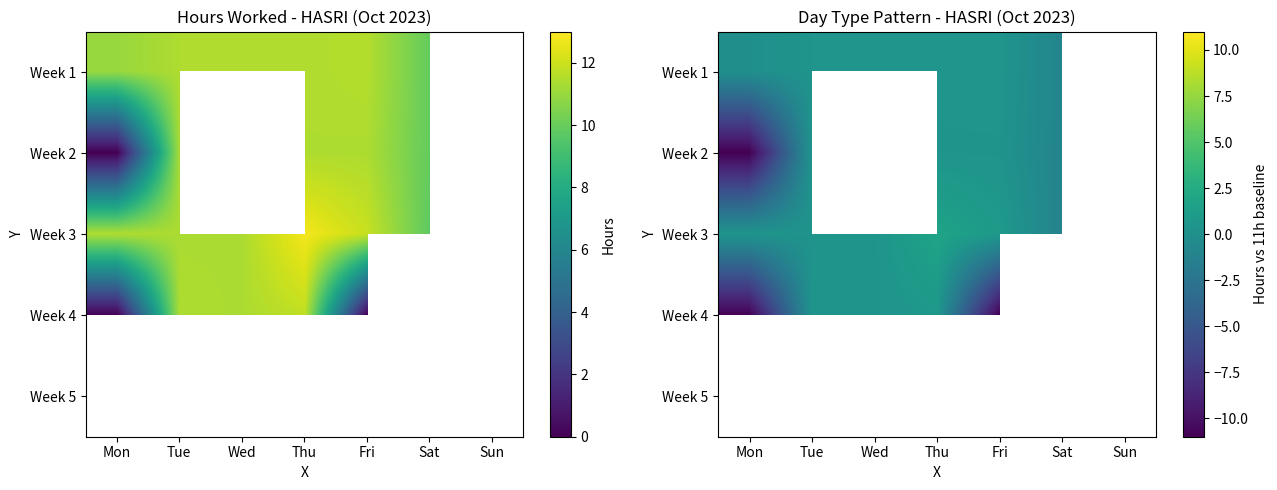

What is the difference between the second highest and minimum values in the Week 1 series?

1.6